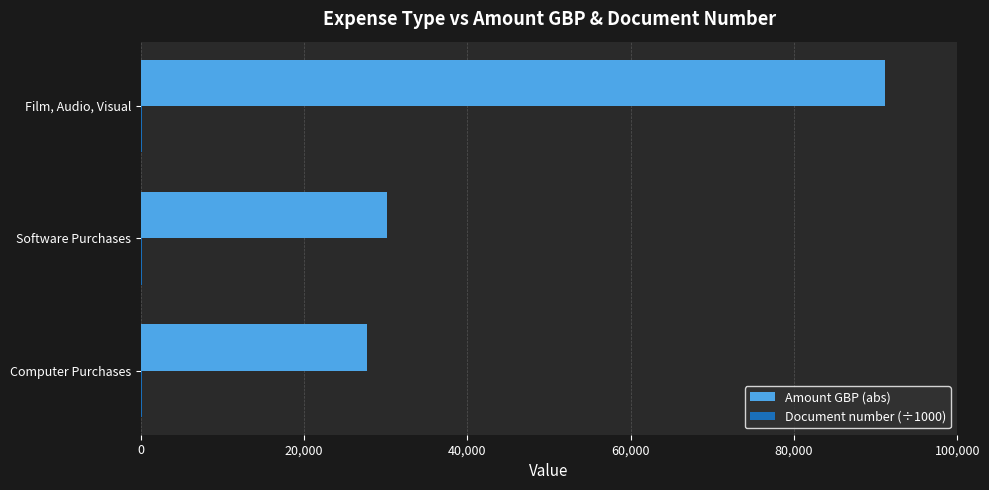

Which series changed the most between Software Purchases and Film, Audio, Visual?

Amount GBP (abs)